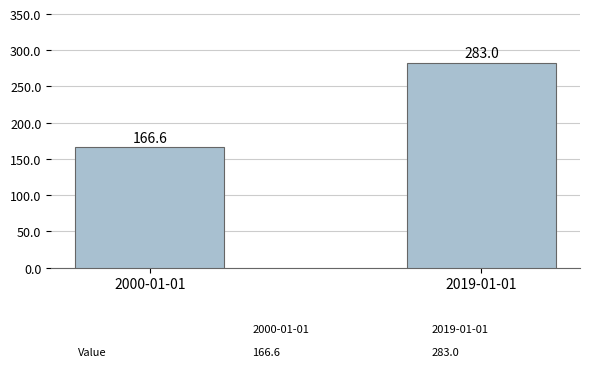

Rank the categories by value from highest to lowest.

2019-01-01, 2000-01-01